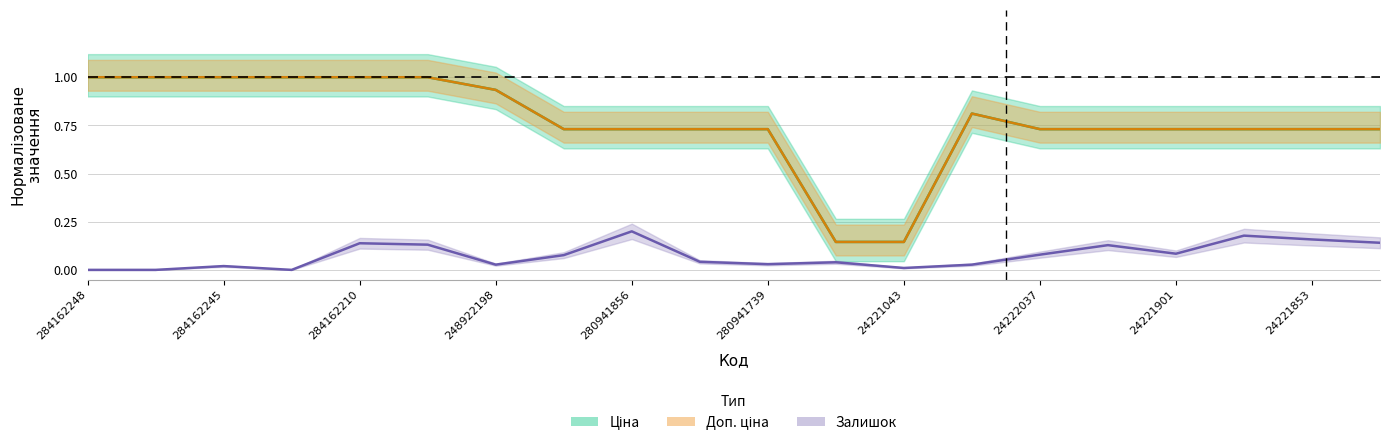

At which category is the sum across all series the highest?

284162210